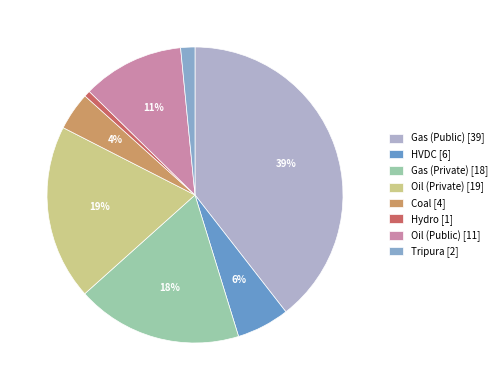

To the nearest percent, what percentage of the pie is Gas (Private)?

18%